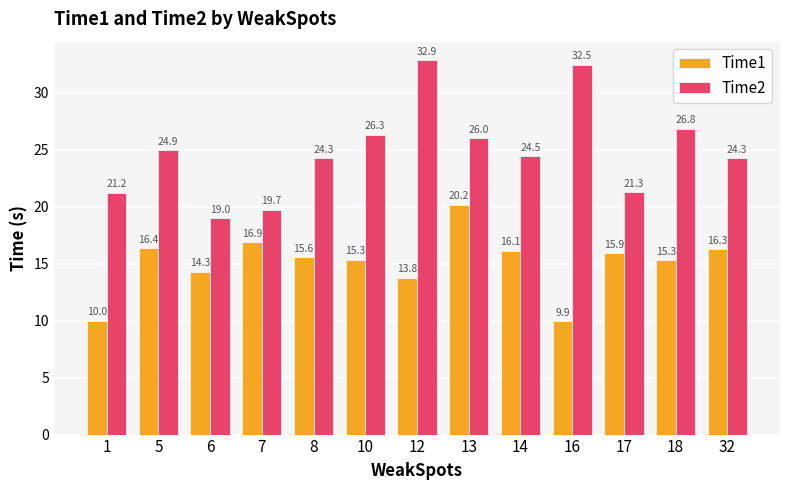

Which series has the widest spread of values?

Time2